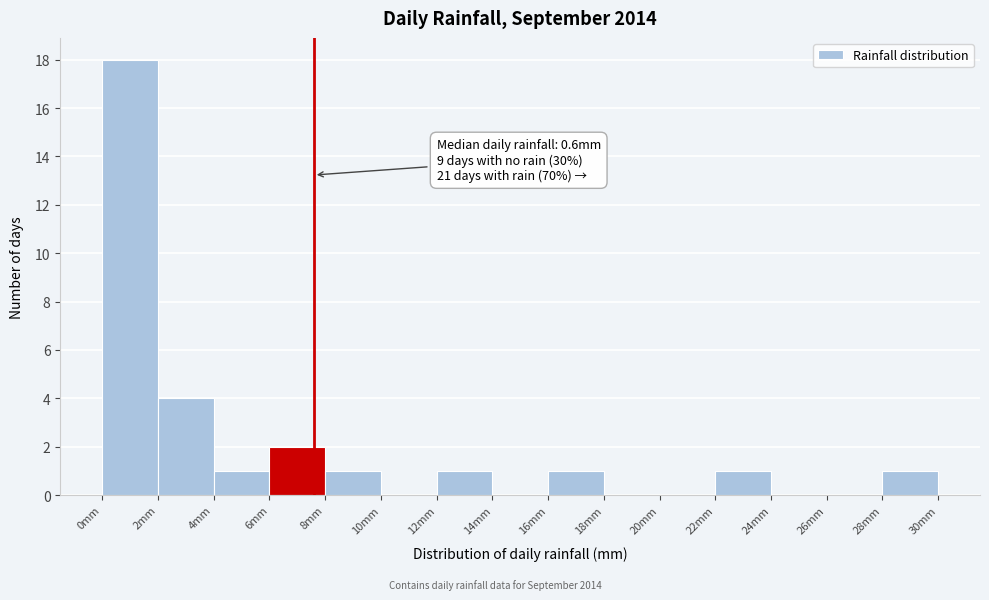

Over which range of the x-axis is the bar tallest?

0 to 2